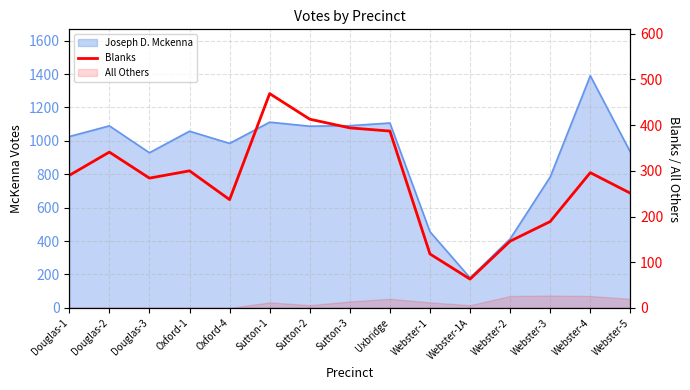

What is the value of the 4th point from the left?

300